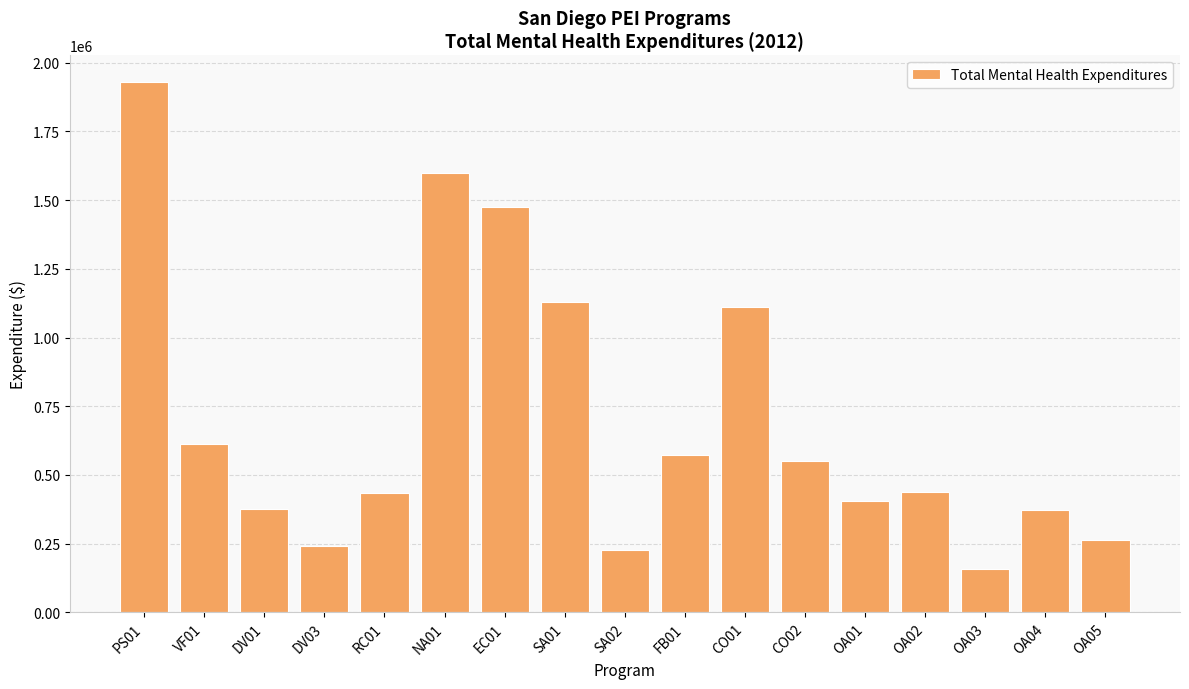

Approximately how many times larger is the value at PS01 compared to CO01?

1.7